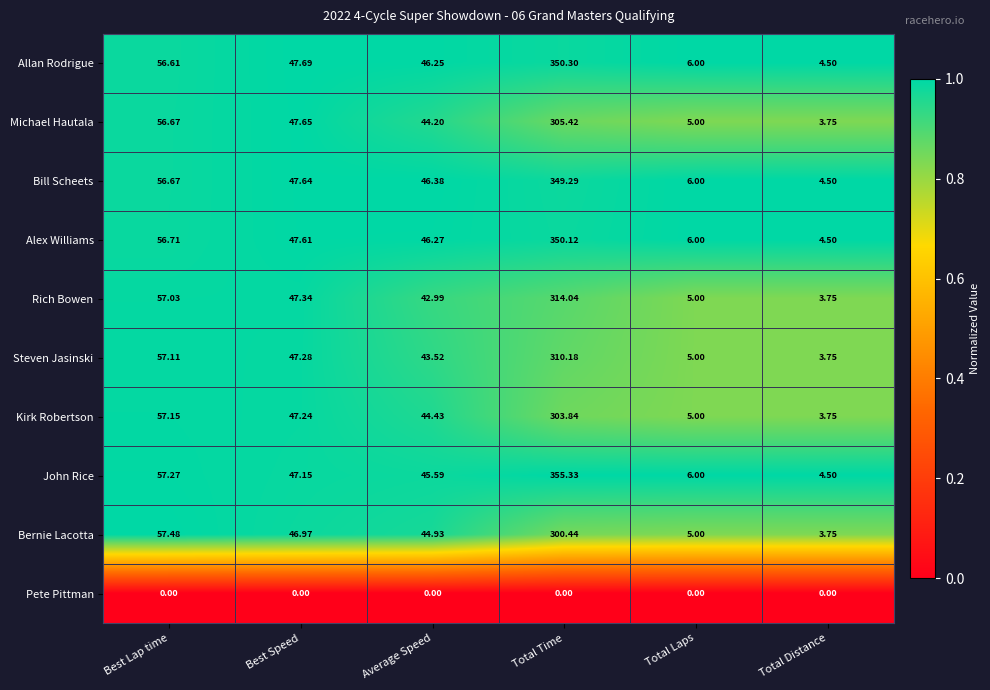

Is the value of Allan Rodrigue at Total Distance greater than the value of John Rice at Average Speed?

No